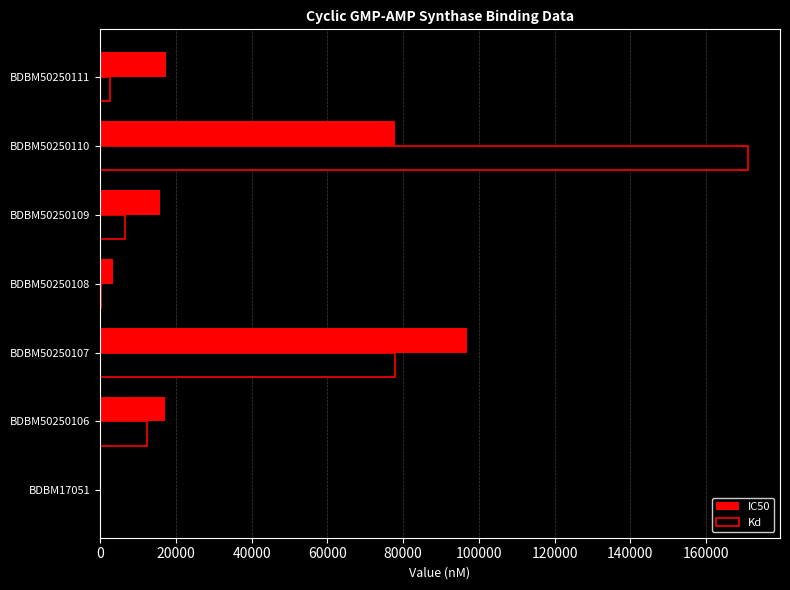

Which series has the widest spread of values?

Kd